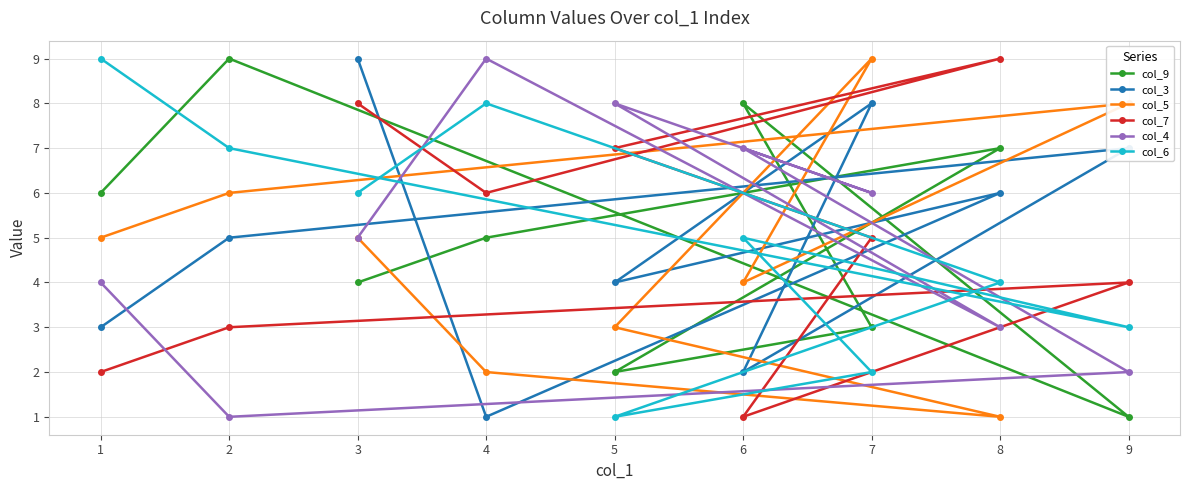

True or false: col_9 and col_5 cross at least once.

True